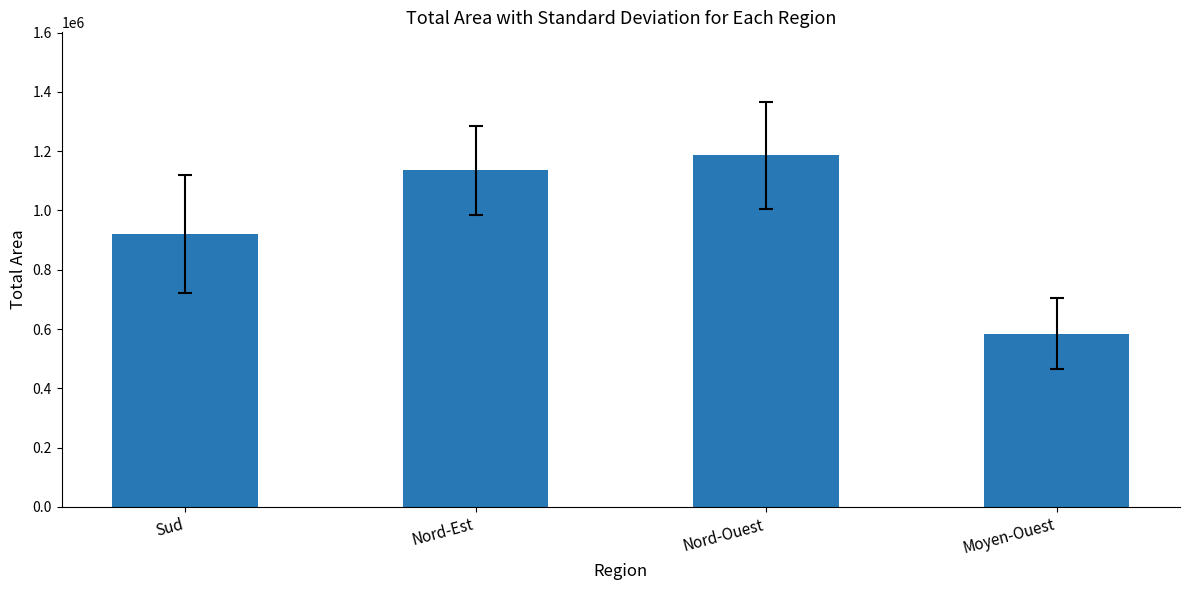

List the labels in order of value, smallest first.

Moyen-Ouest, Sud, Nord-Est, Nord-Ouest